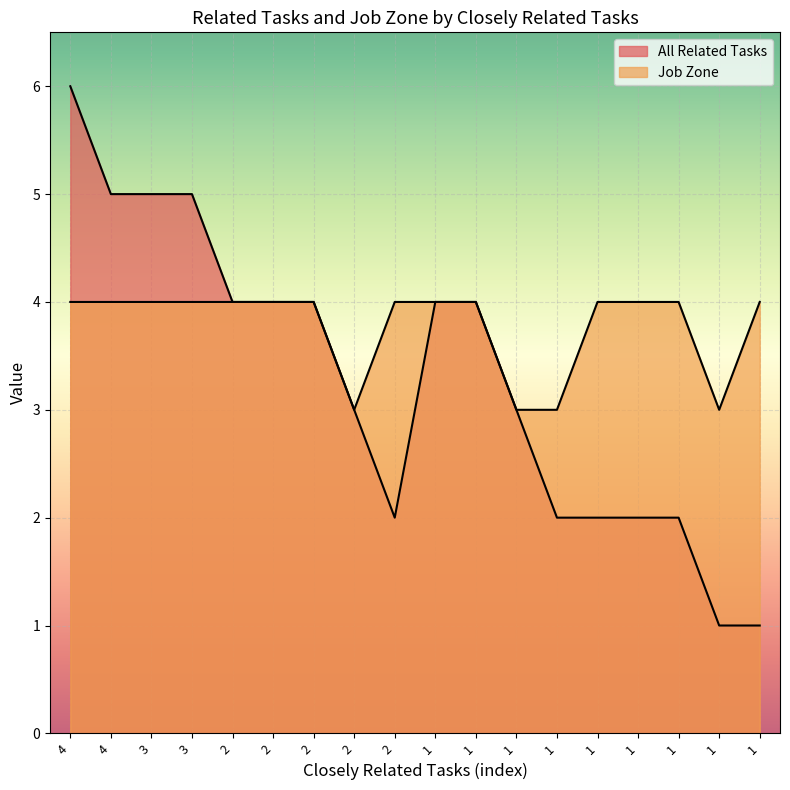

Where is the first local minimum for Job Zone?

2